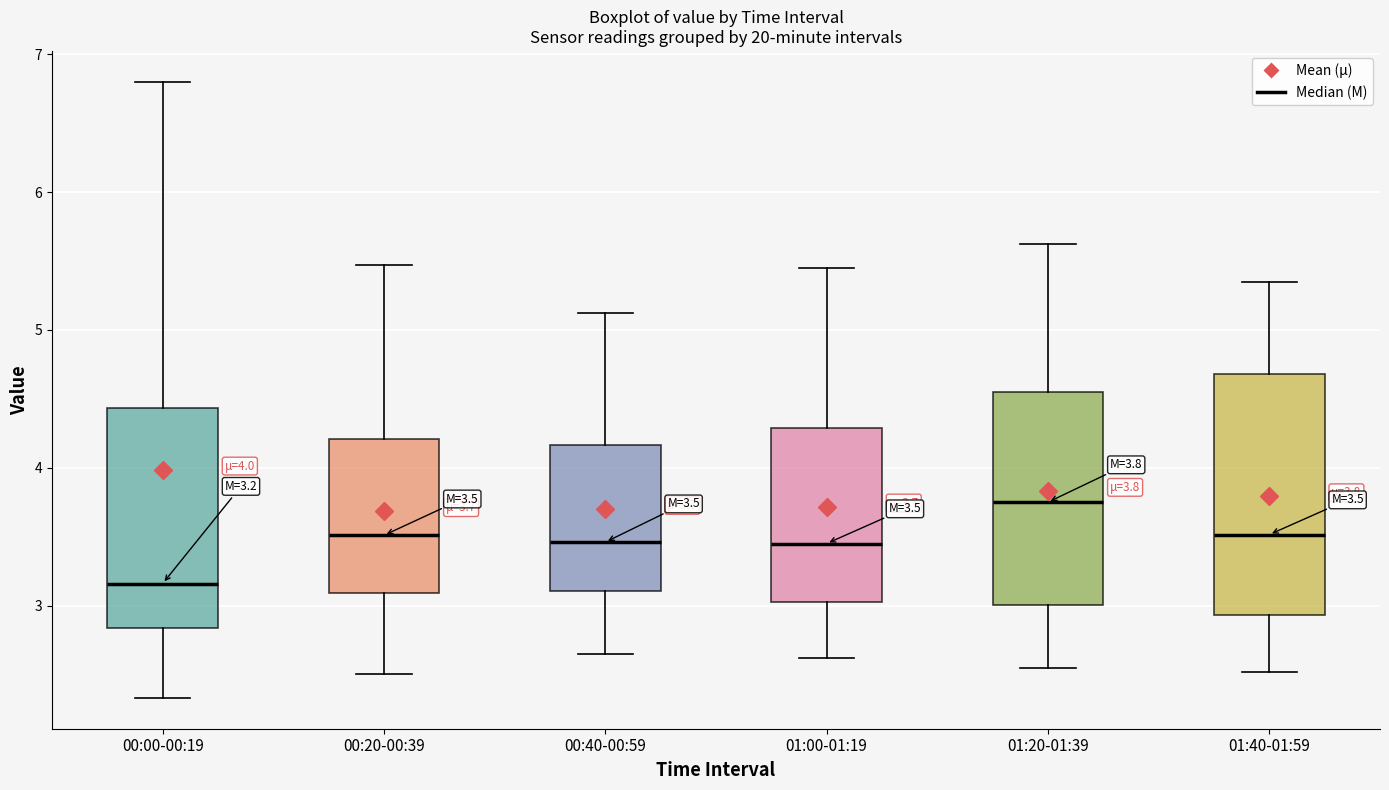

Which box's median line is the highest?

01:20-01:39